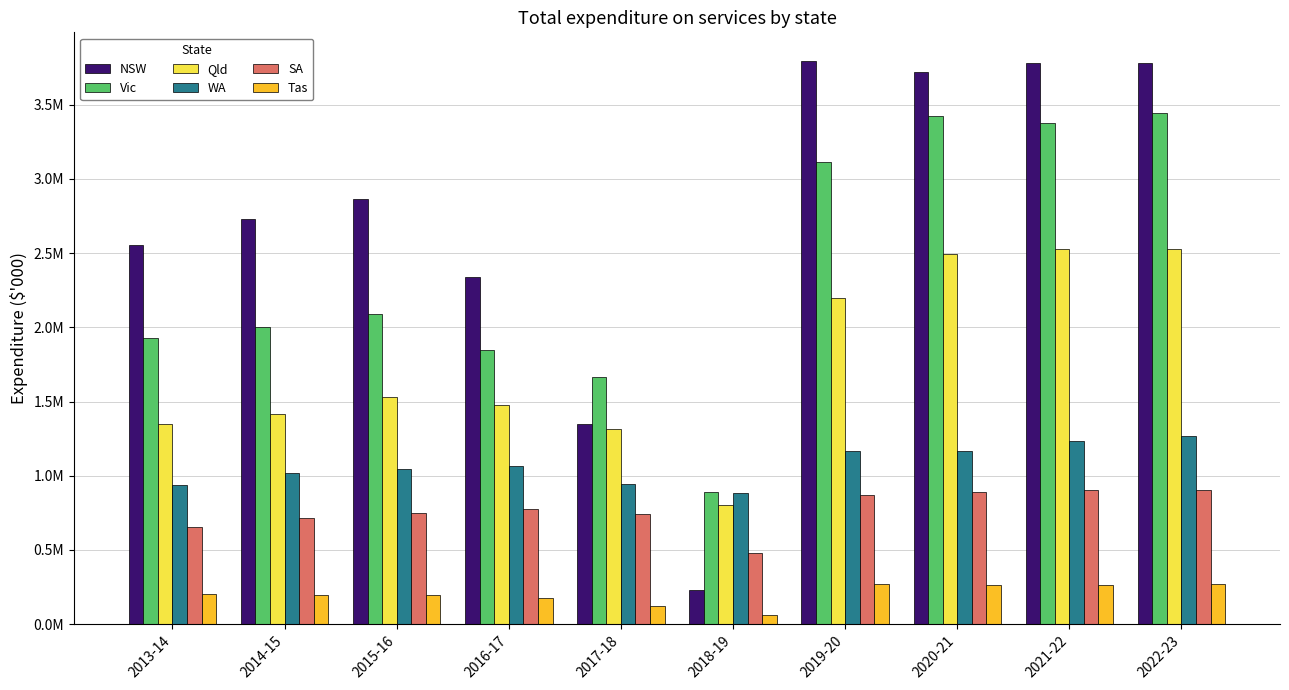

Which label corresponds to the smallest value in the chart?

2018-19